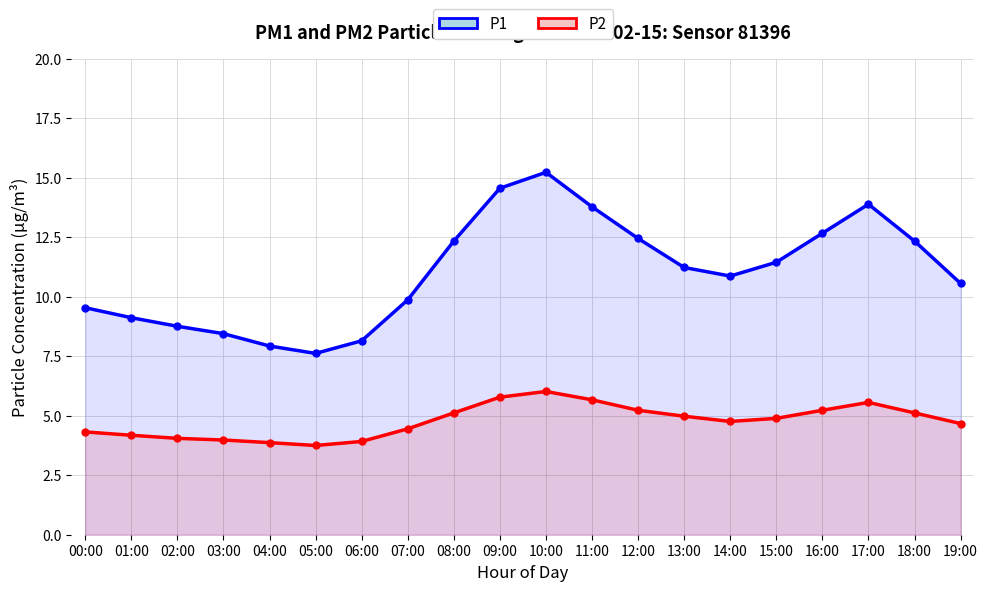

True or false: P1 has more than 0 points higher than both neighbors.

True